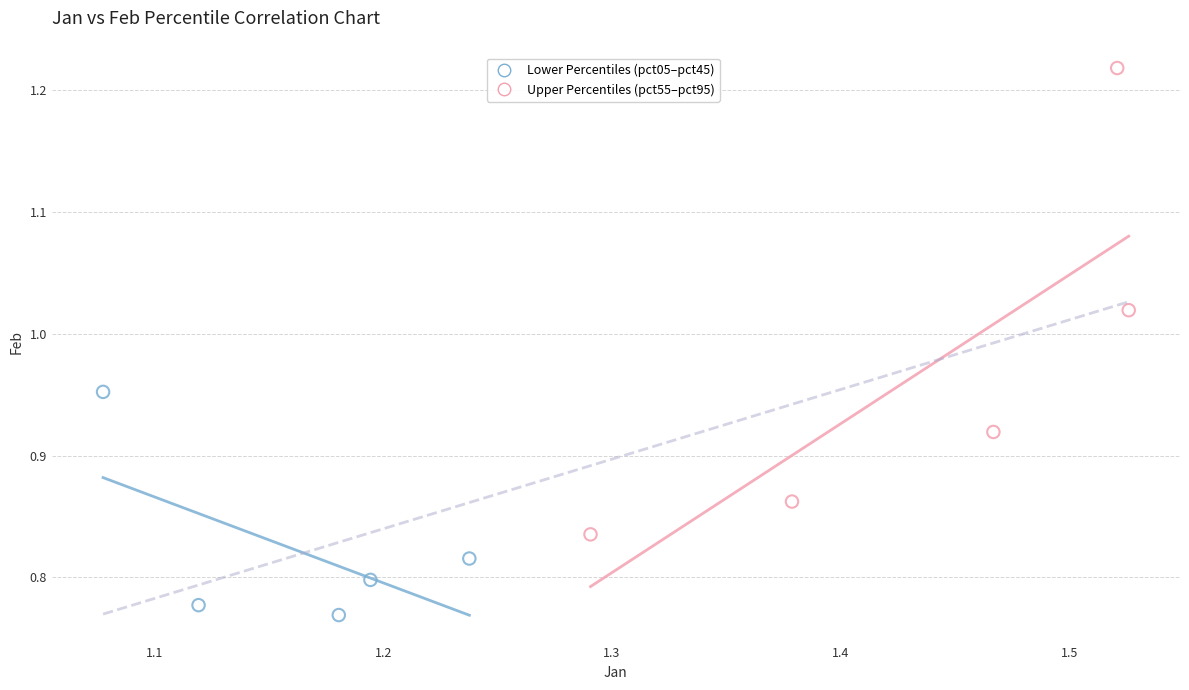

Which series reaches the minimum Y coordinate?

Lower Percentiles (pct05–pct45)